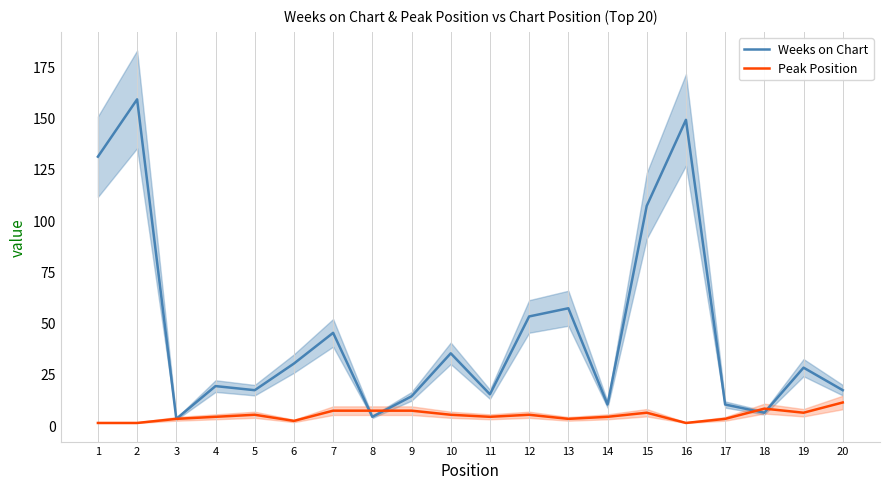

The Weeks on Chart series shows 29 at 5. True or false?

False